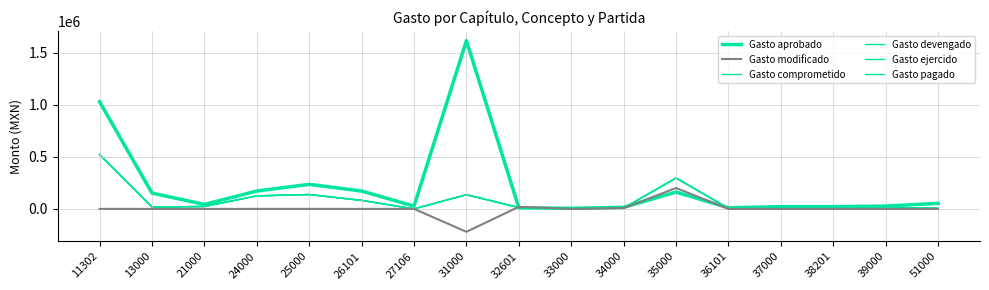

Is this an area chart (filled region under the line)?

No